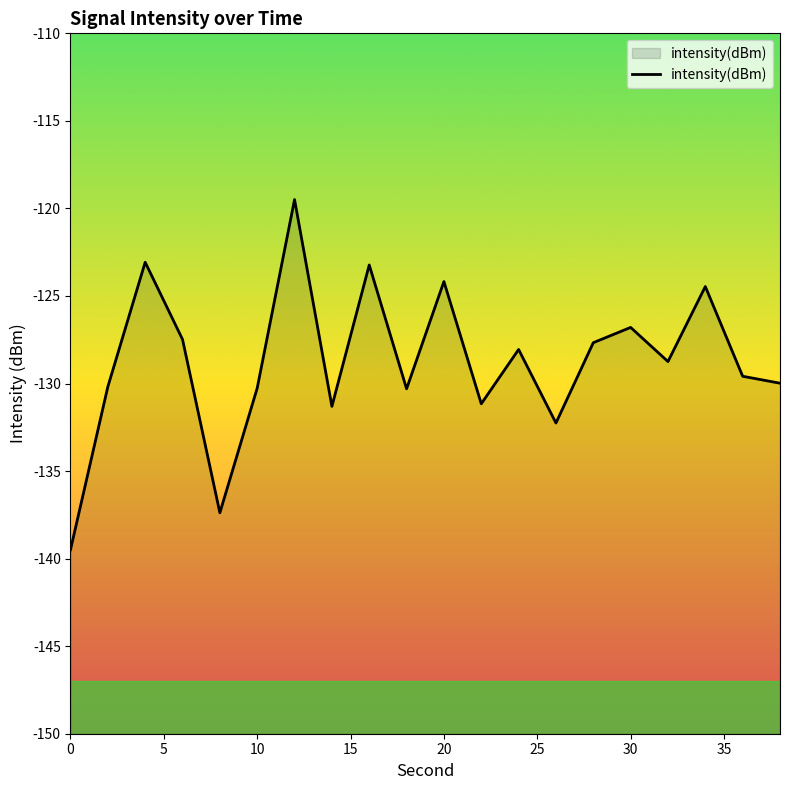

How many points are lower than both their immediate neighbors (excluding endpoints)?

6